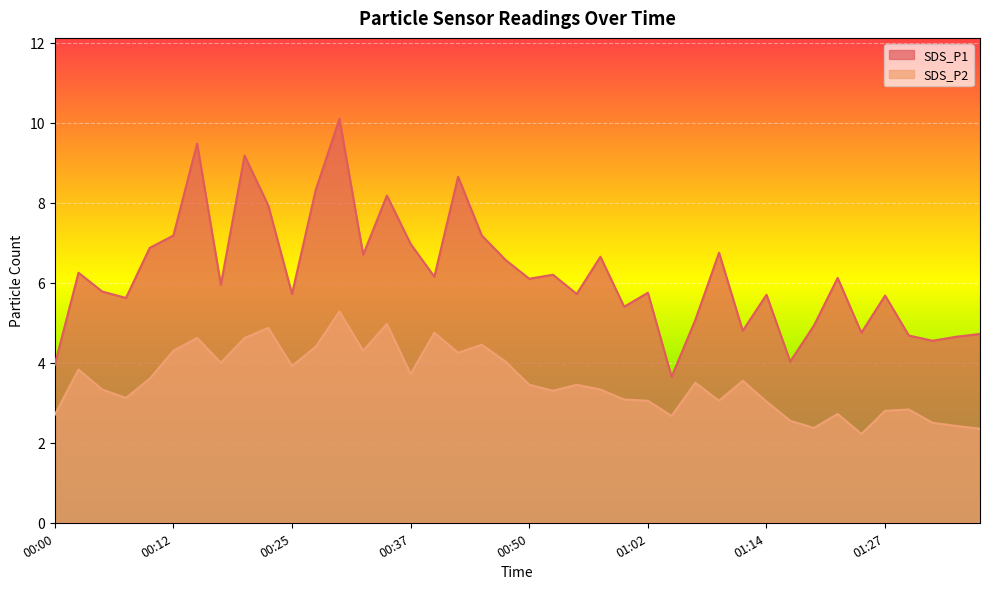

Reading left to right, what are all the values shown in this chart?

SDS_P1: 00:00=4.0	00:02=6.2	00:05=5.8	00:07=5.6	00:10=6.9	00:12=7.2	00:15=9.5	00:17=6.0	00:20=9.2	00:22=7.9	00:25=5.7	00:27=8.3	00:30=10.1	00:32=6.7	00:35=8.2	00:37=7.0	00:40=6.2	00:42=8.7	00:45=7.2	00:47=6.6	00:50=6.1	00:52=6.2	00:54=5.7	00:57=6.7	00:59=5.4	01:02=5.8	01:04=3.6	01:07=5.1	01:09=6.8	01:12=4.8	01:14=5.7	01:17=4.0	01:19=4.9	01:22=6.1	01:24=4.8	01:27=5.7	01:29=4.7	01:32=4.5	01:34=4.7	01:37=4.7
SDS_P2: 00:00=2.7	00:02=3.8	00:05=3.3	00:07=3.1	00:10=3.6	00:12=4.3	00:15=4.6	00:17=4.0	00:20=4.6	00:22=4.9	00:25=3.9	00:27=4.4	00:30=5.3	00:32=4.3	00:35=5.0	00:37=3.7	00:40=4.8	00:42=4.2	00:45=4.5	00:47=4.0	00:50=3.5	00:52=3.3	00:54=3.5	00:57=3.3	00:59=3.1	01:02=3.0	01:04=2.7	01:07=3.5	01:09=3.0	01:12=3.5	01:14=3.0	01:17=2.5	01:19=2.4	01:22=2.7	01:24=2.2	01:27=2.8	01:29=2.8	01:32=2.5	01:34=2.4	01:37=2.4